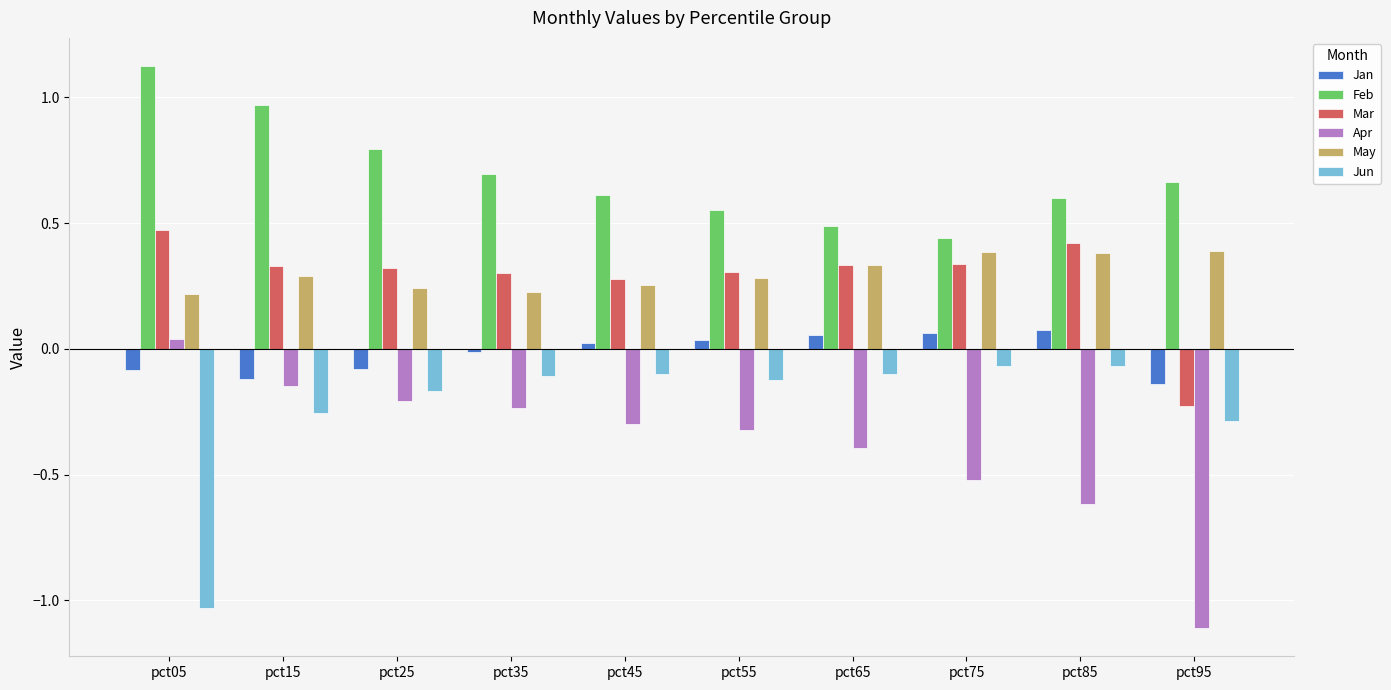

Where does the Apr series first go above 0?

pct05